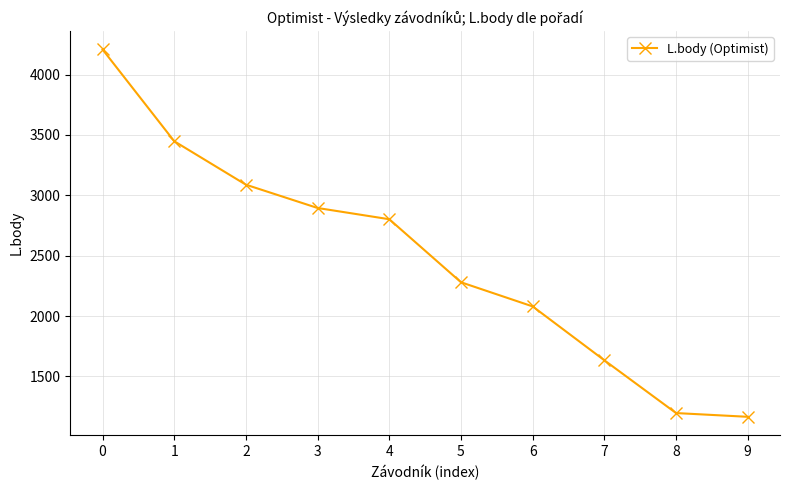

Reading right to left, list all the values displayed in this chart.

9=1166	8=1197	7=1634	6=2080	5=2280	4=2802	3=2895	2=3088	1=3448	0=4208